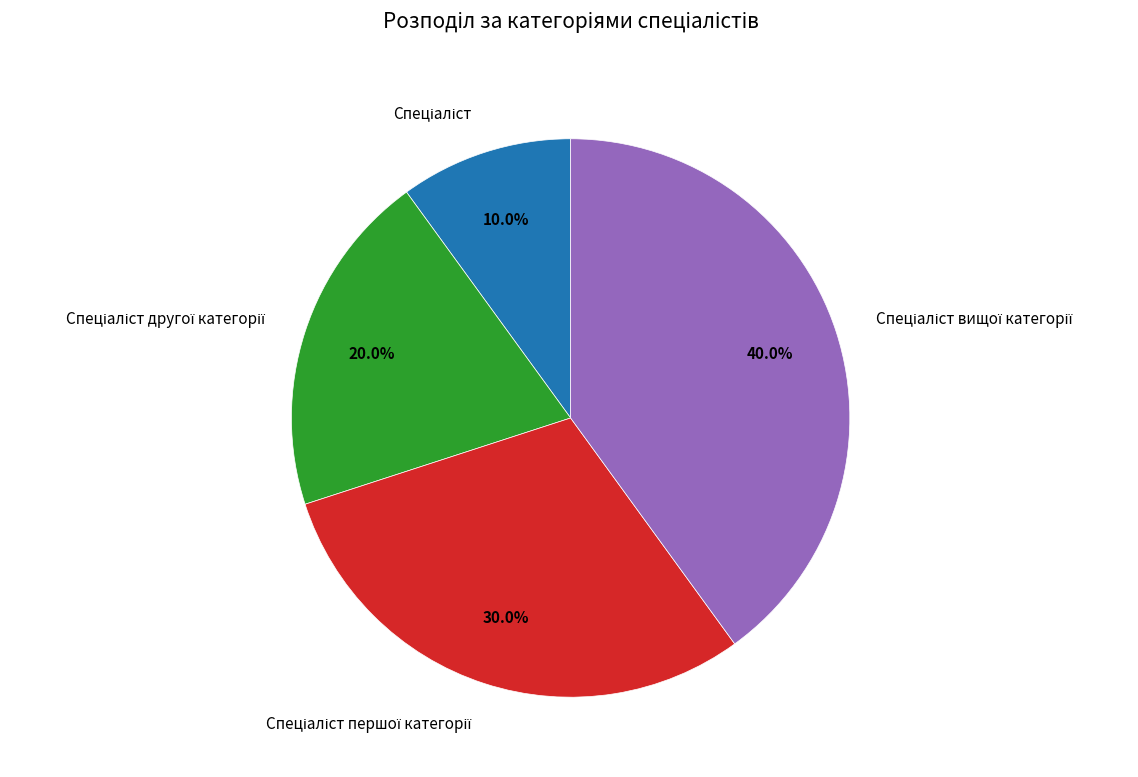

Is there a majority slice in this chart?

No